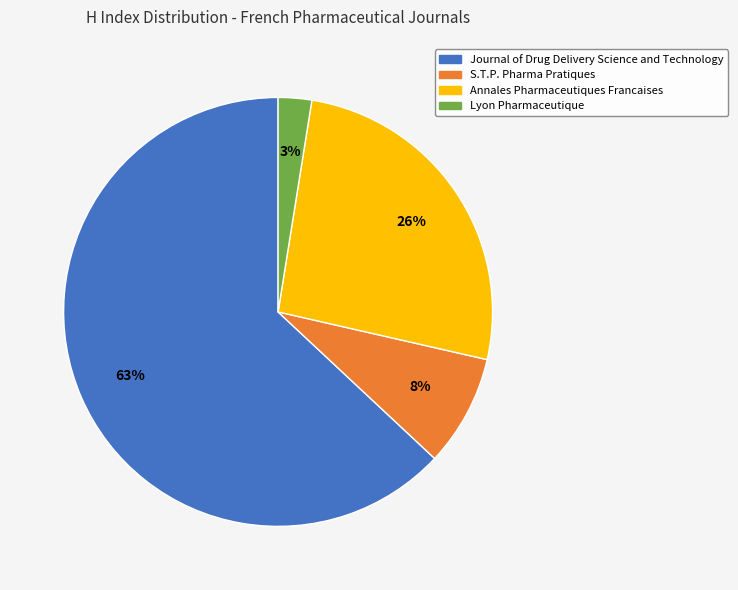

Do Annales Pharmaceutiques Francaises and S.T.P. Pharma Pratiques together represent more than half of the pie?

No